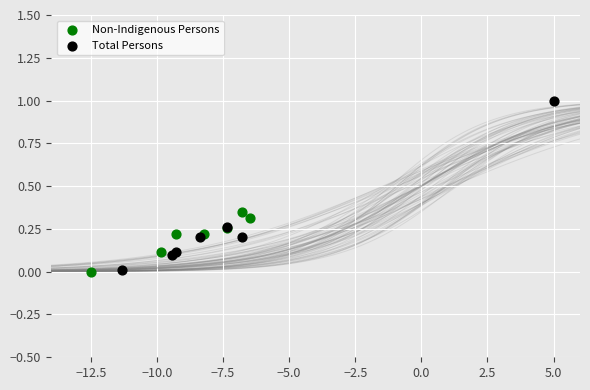

Which series reaches the maximum Y coordinate?

Total Persons